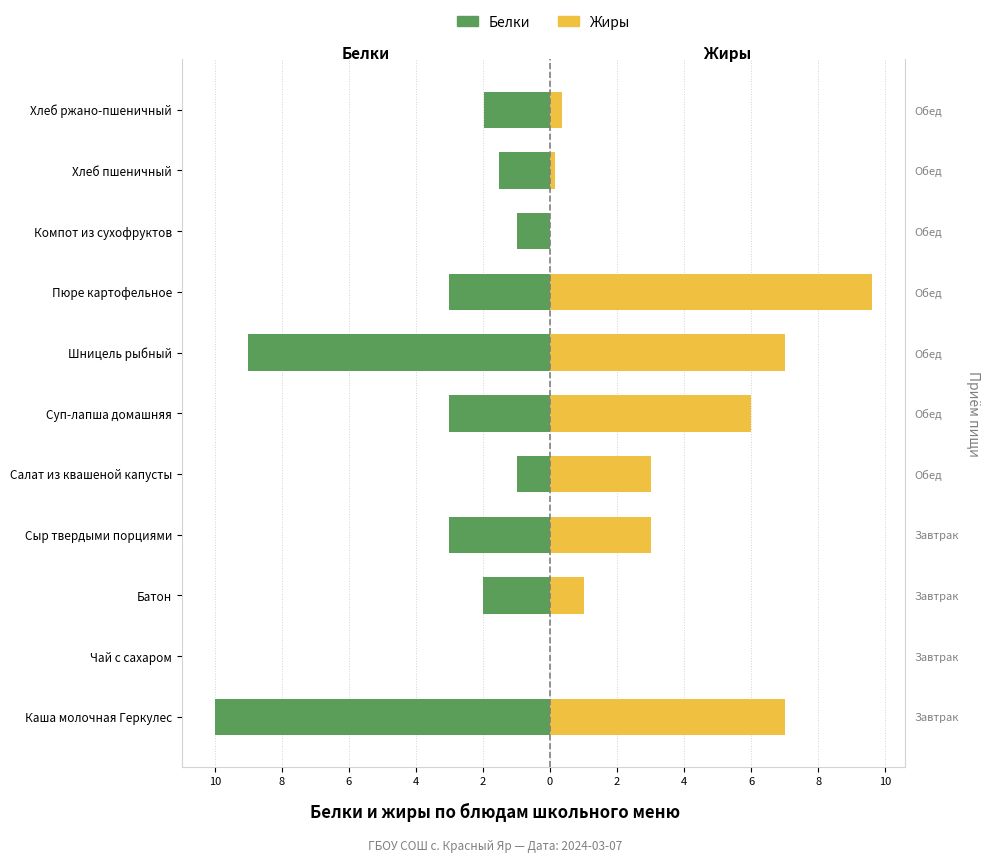

What are all the series names shown in the legend?

Белки, Жиры